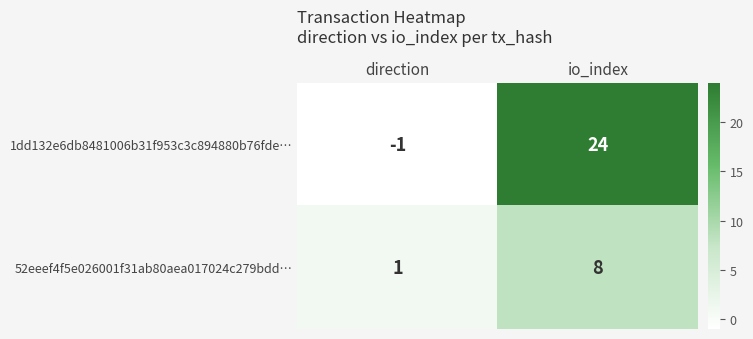

What is the difference between the maximum and minimum values in the 52eeef4f5e026001f31ab80aea017024c279bdd… series?

7